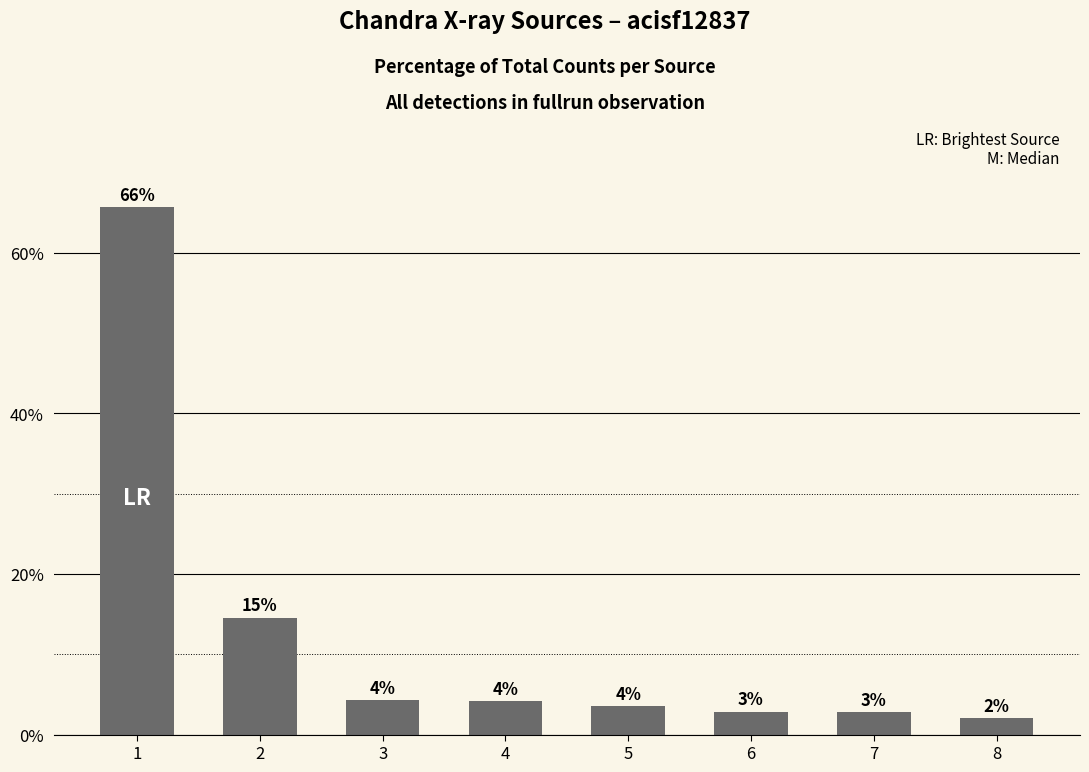

What is the sum of all values?

100.0